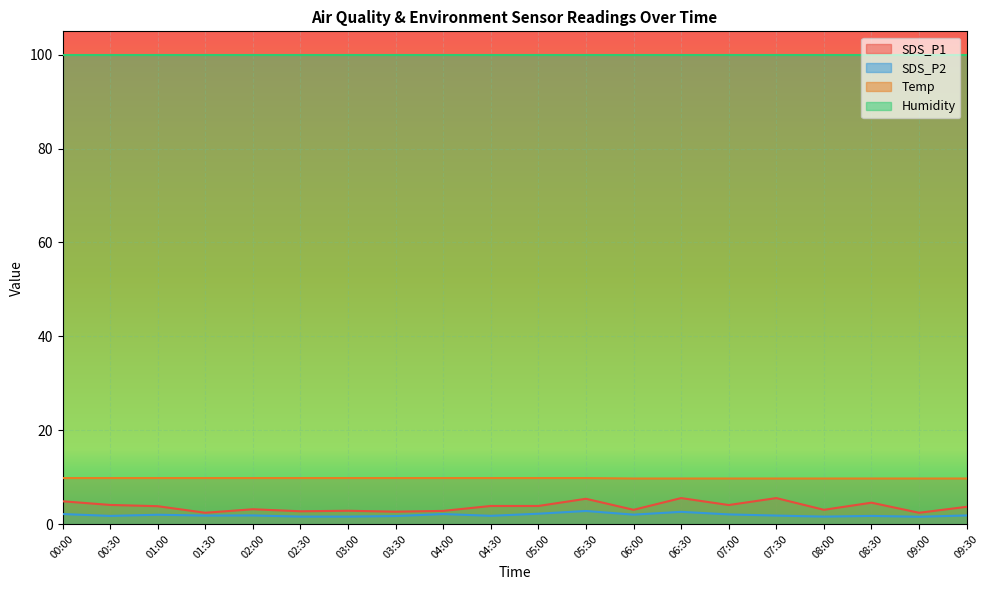

What is the minimum value shown in the chart?

1.6